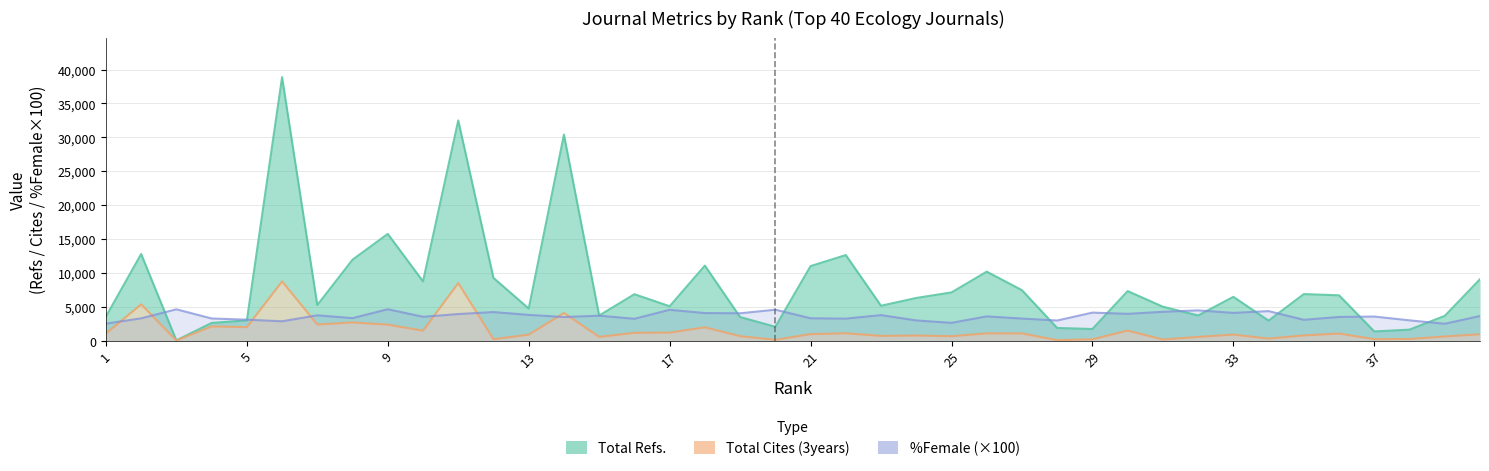

How many lines are shown in the chart?

3